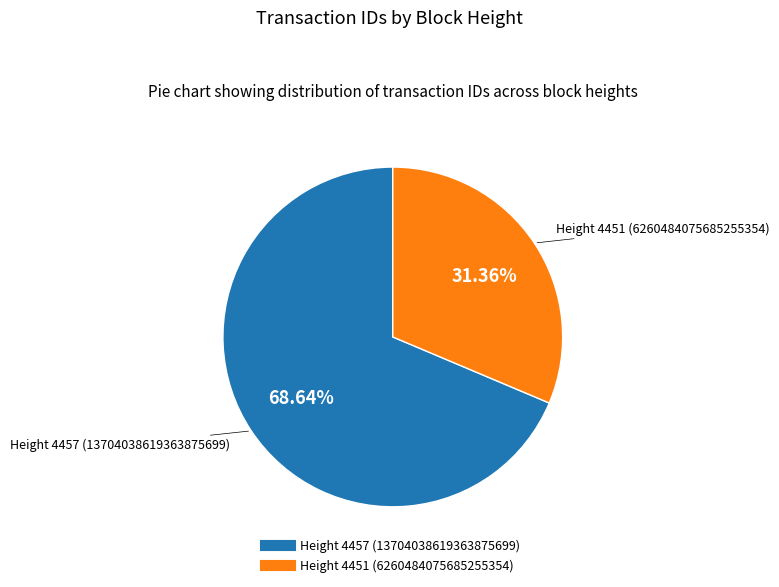

Is there any slice that represents more than half of the pie?

Yes